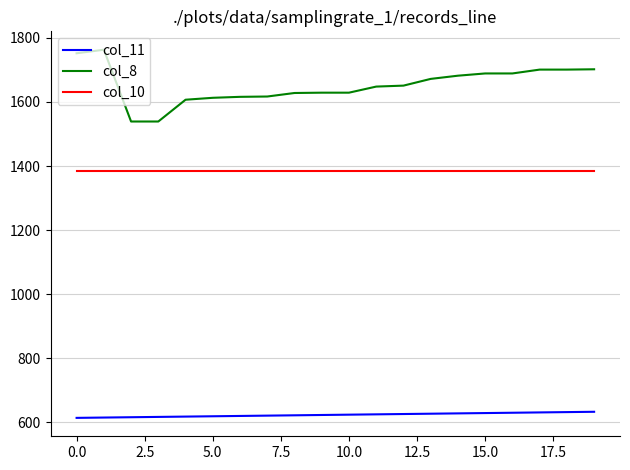

True or false: col_11 and col_8 cross at least once.

False